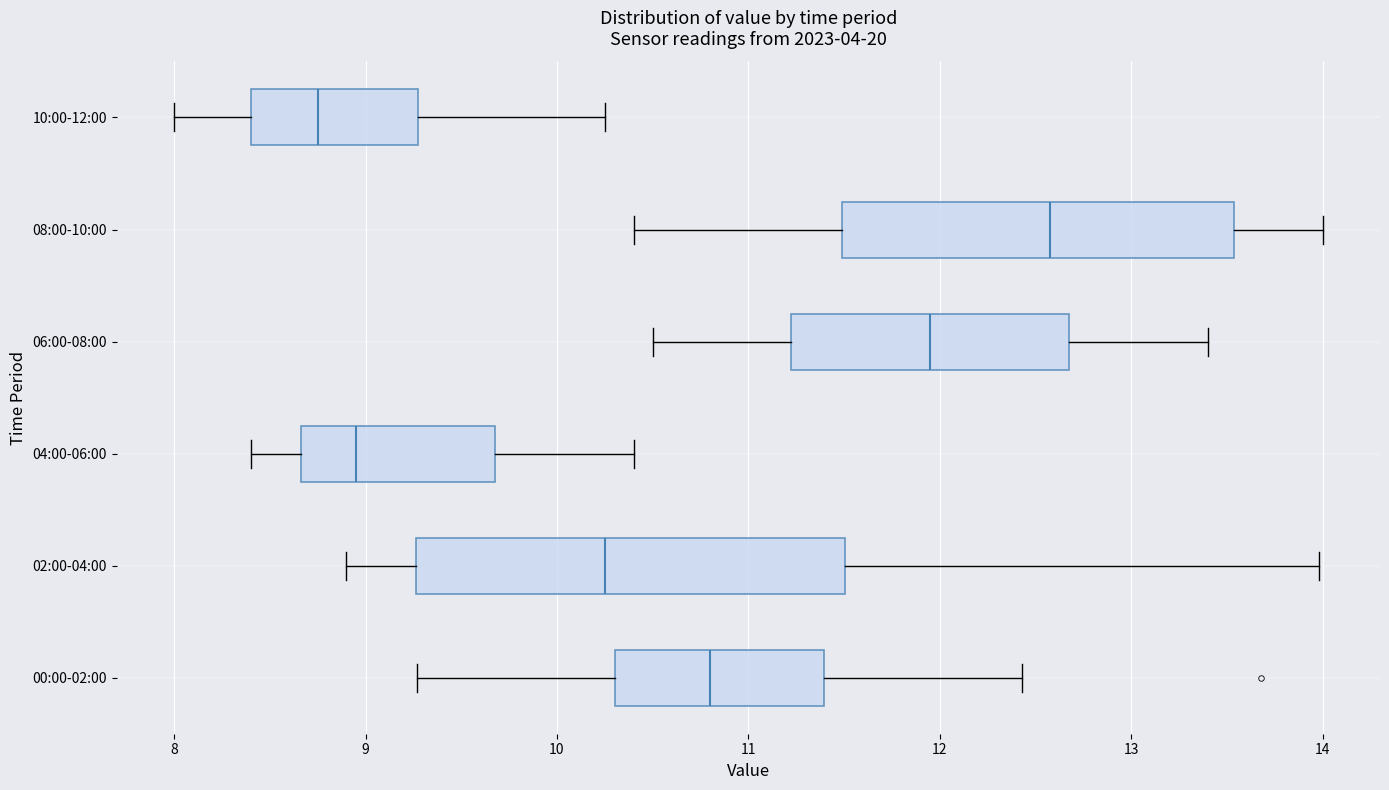

Reading bottom to top, read every box against the x-axis: the position of its median line, the range the box covers, and the ends of its whiskers. The values are not printed on the chart, so give them approximately, as read against the axis.

00:00-02:00: median 10.8, box 10.3 to 11.4, whiskers 9.3 to 12.4
02:00-04:00: median 10.3, box 9.3 to 11.5, whiskers 8.9 to 14.0
04:00-06:00: median 9.0, box 8.7 to 9.7, whiskers 8.4 to 10.4
06:00-08:00: median 12.0, box 11.2 to 12.7, whiskers 10.5 to 13.4
08:00-10:00: median 12.6, box 11.5 to 13.5, whiskers 10.4 to 14.0
10:00-12:00: median 8.8, box 8.4 to 9.3, whiskers 8.0 to 10.3